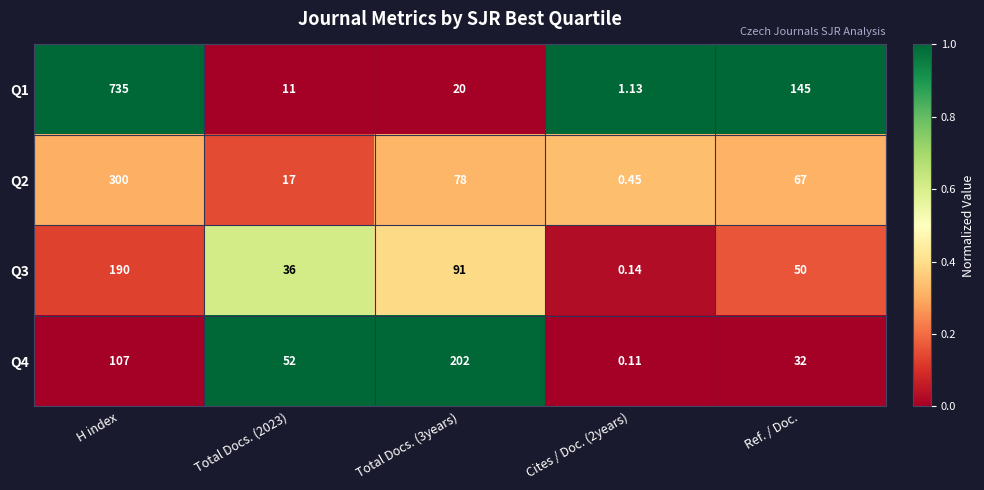

Where does the Q4 series first go above 52?

H index